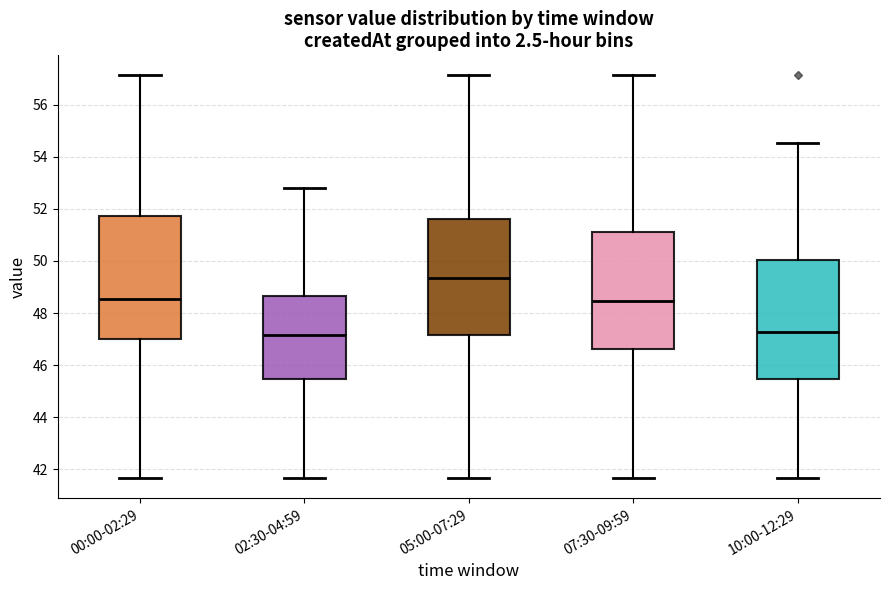

Reading left to right, transcribe this box plot: for each box, give where its median line is, the range the box spans, and where its two whiskers end, as read against the y-axis. The values are not printed on the chart, so give them approximately, as read against the axis.

00:00-02:29: median 48.6, box 47.0 to 51.8, whiskers 41.6 to 57.2
02:30-04:59: median 47.2, box 45.4 to 48.6, whiskers 41.6 to 52.8
05:00-07:29: median 49.4, box 47.2 to 51.6, whiskers 41.6 to 57.2
07:30-09:59: median 48.4, box 46.6 to 51.2, whiskers 41.6 to 57.2
10:00-12:29: median 47.2, box 45.4 to 50.0, whiskers 41.6 to 54.6